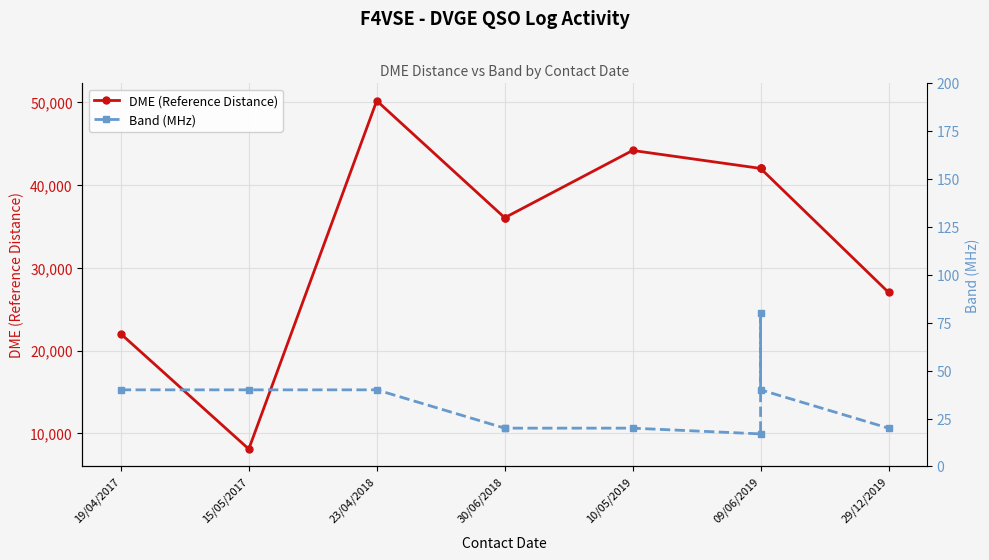

Which label corresponds to the largest value in the chart?

23/04/2018